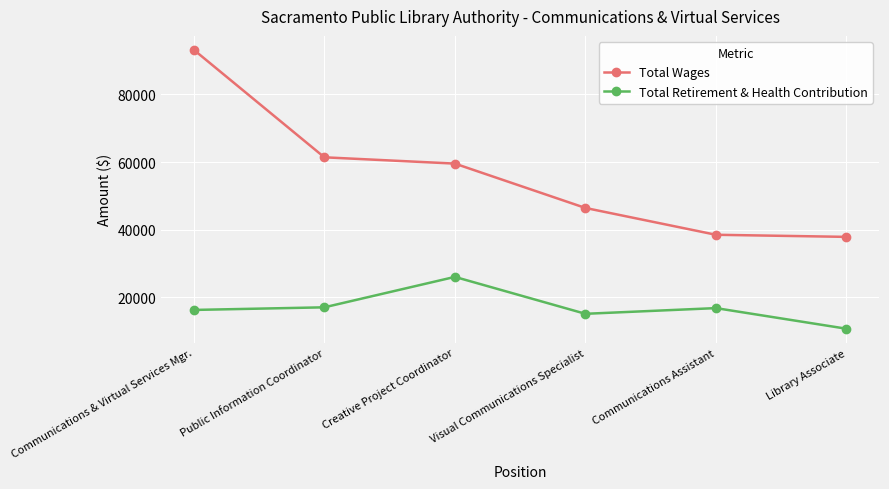

List the series in order of their peak value, highest first.

Total Wages, Total Retirement & Health Contribution